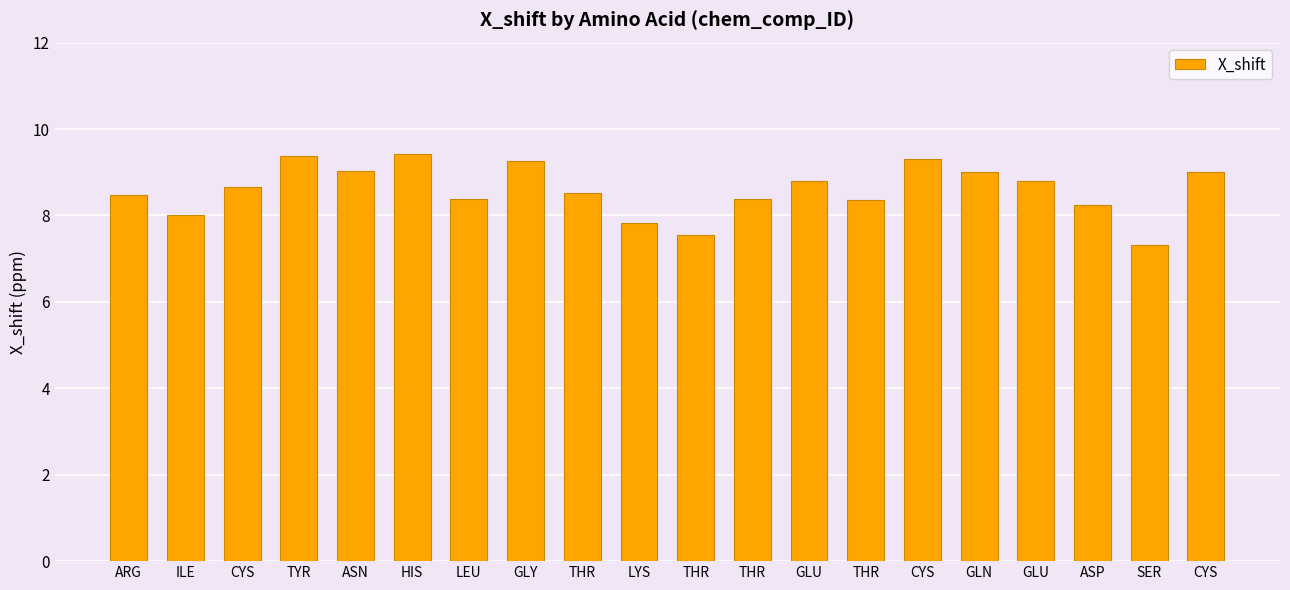

What is the label of the 11th bar from the left?

THR